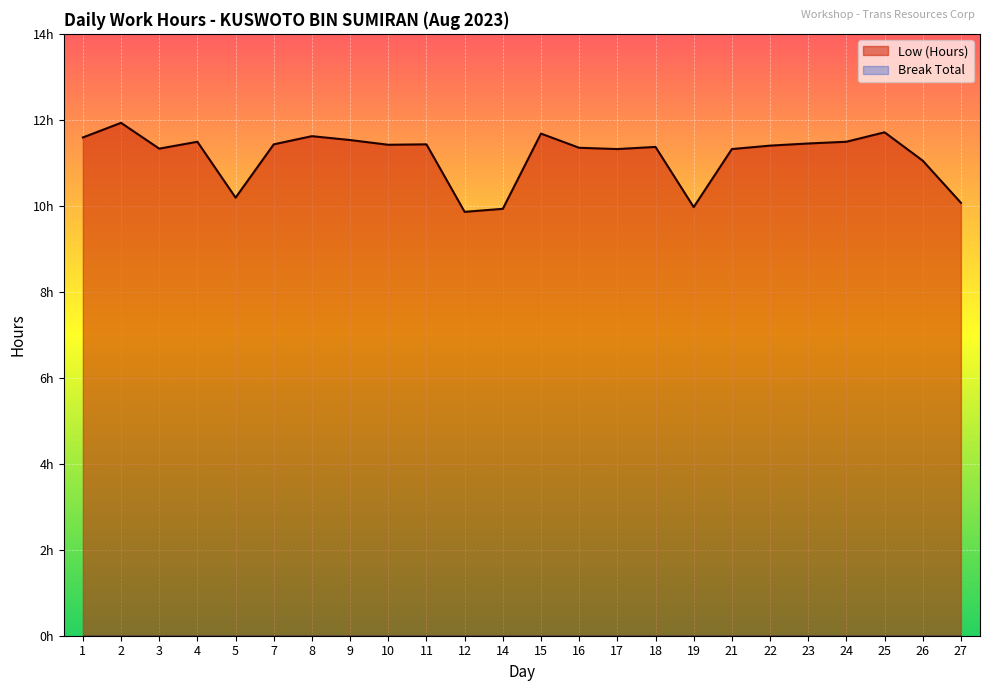

At which category does the chart reach its minimum across all series?

12